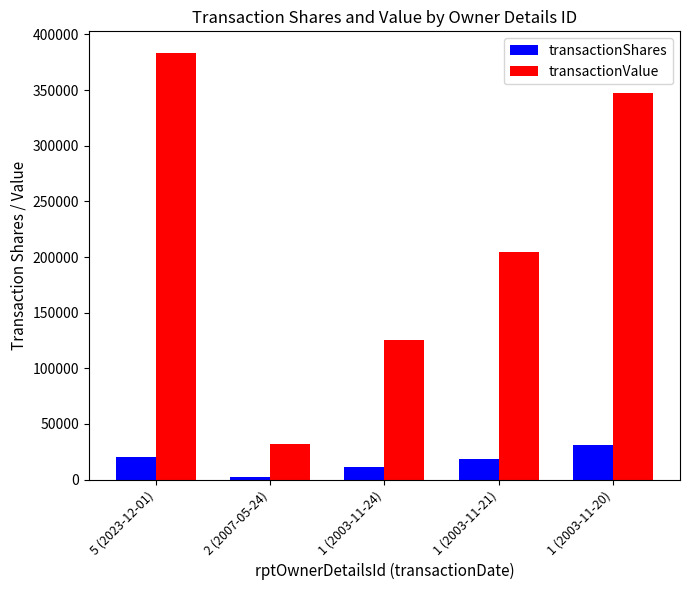

Count the number of data series in this chart.

2